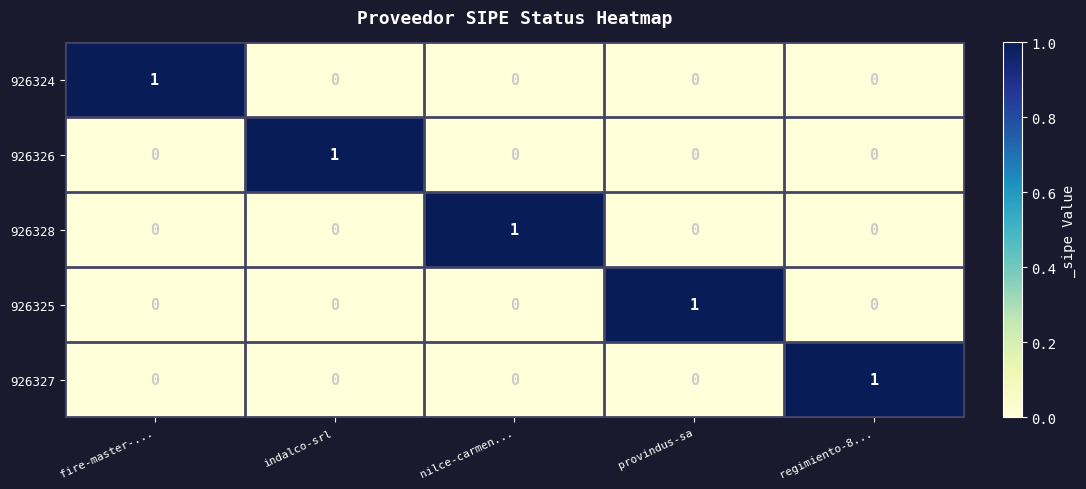

How many 926325 values are between 0 and 1?

5